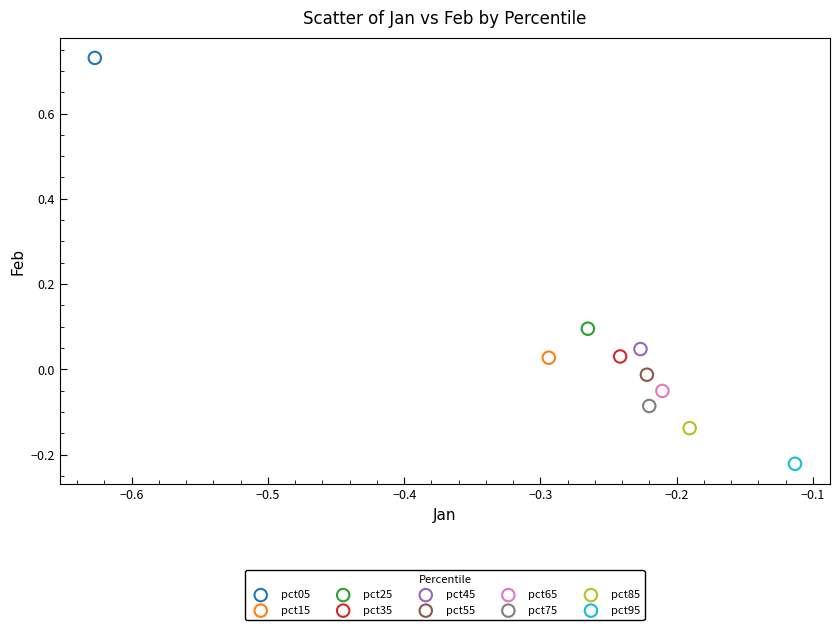

What are all the series names shown in the legend?

pct05, pct15, pct25, pct35, pct45, pct55, pct65, pct75, pct85, pct95